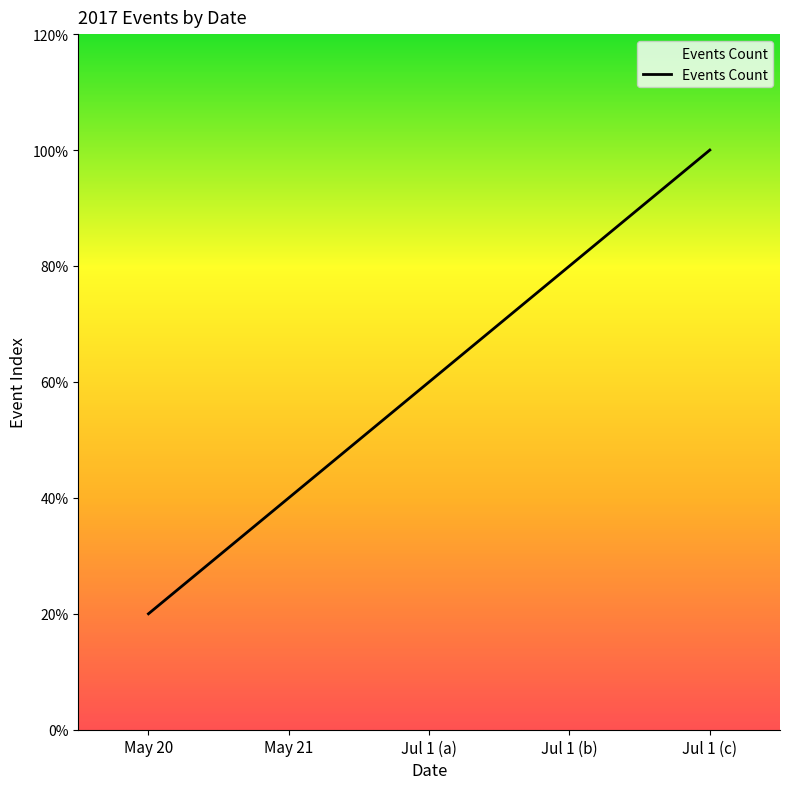

Which label corresponds to the largest value in the chart?

Jul 1 (c)